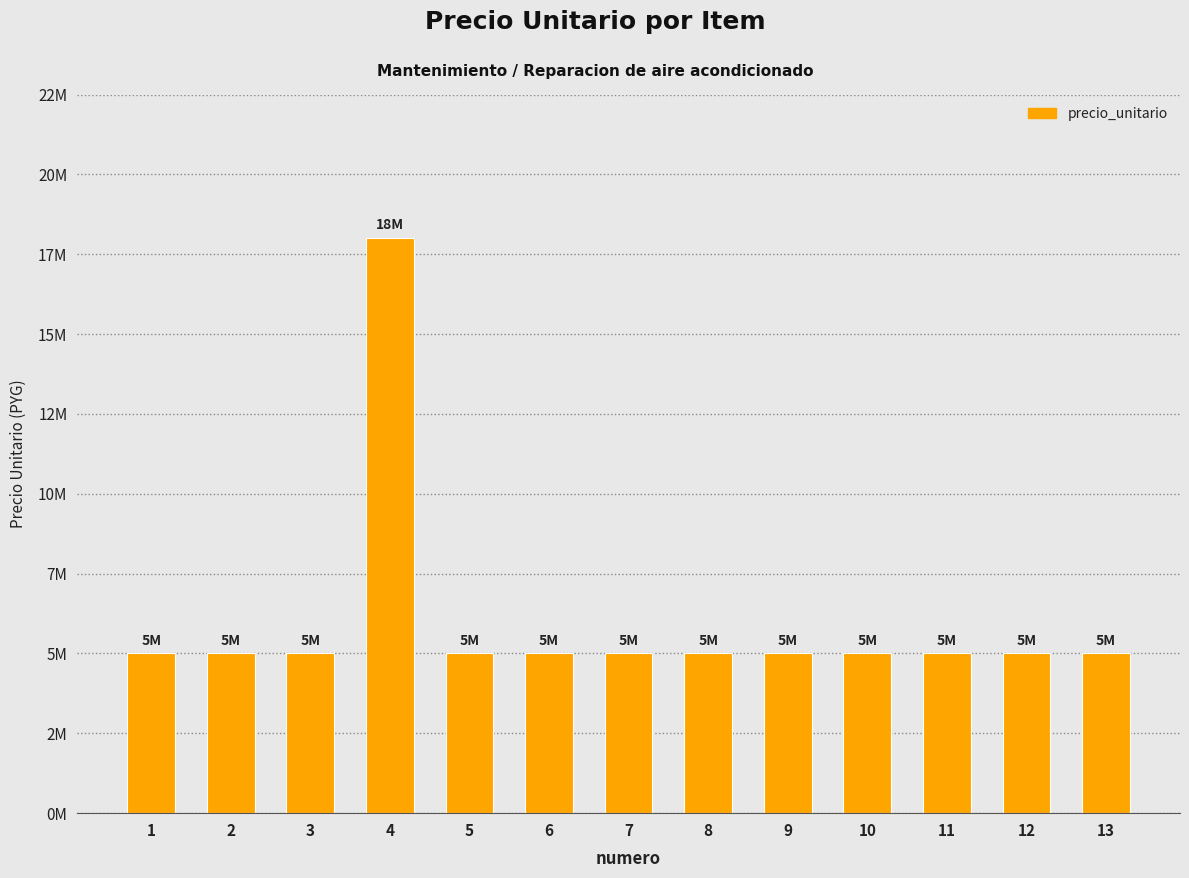

Does the chart contain any negative values?

No